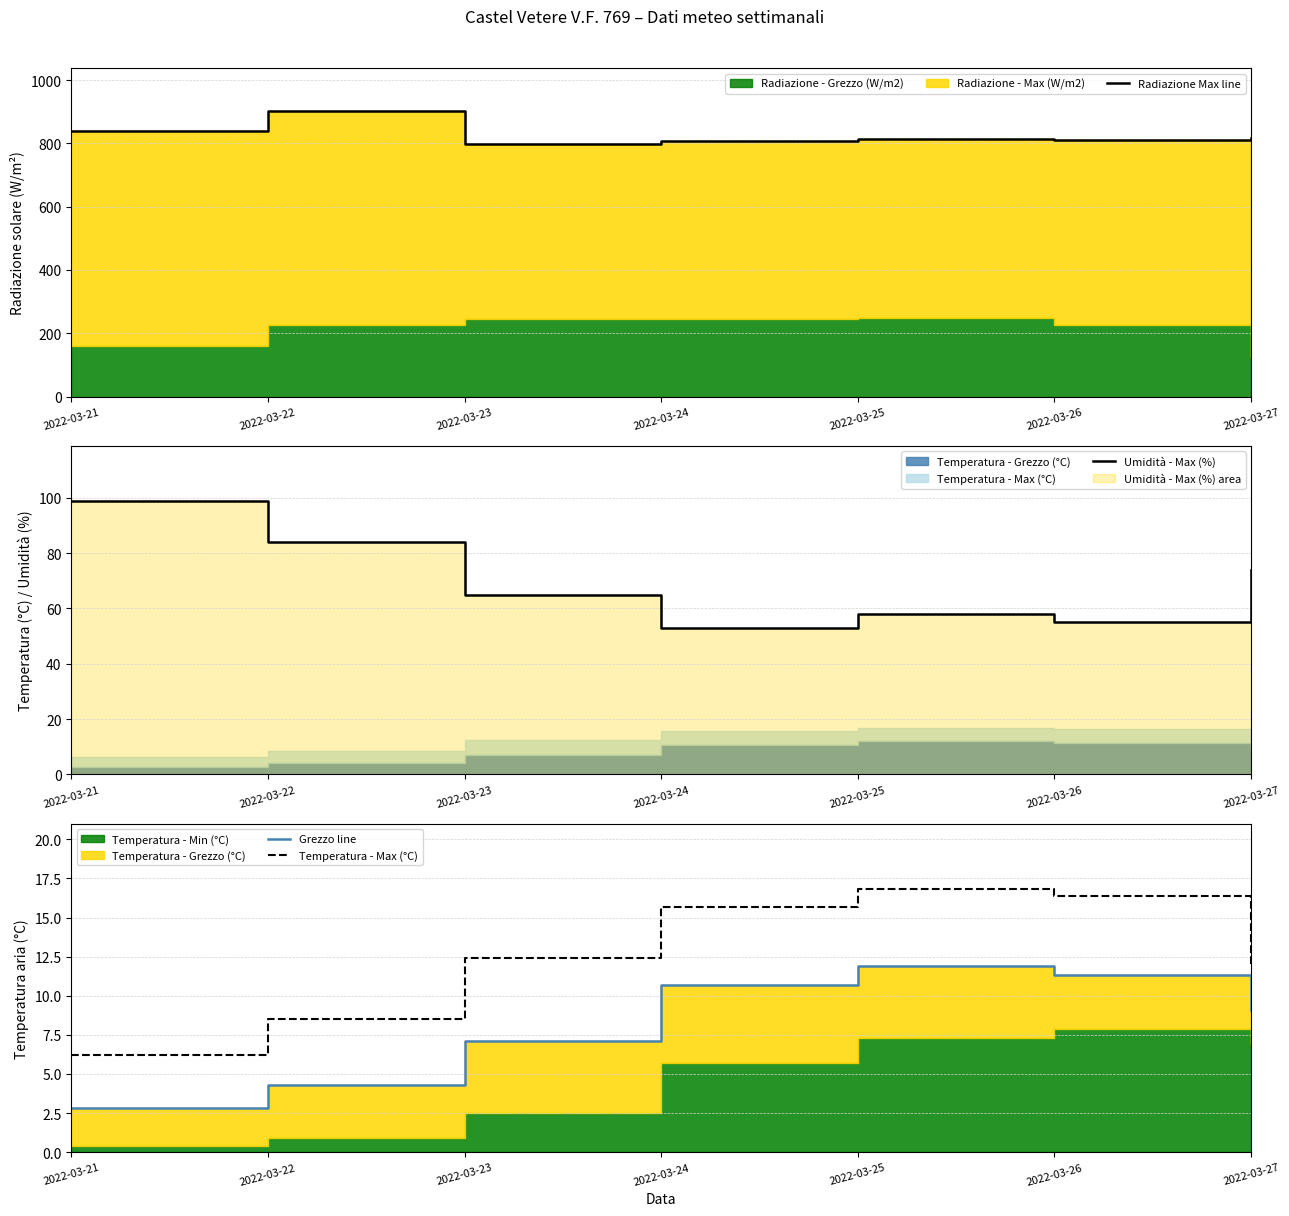

What is the difference between the second highest and minimum values in the Radiazione Max line series?

41.5